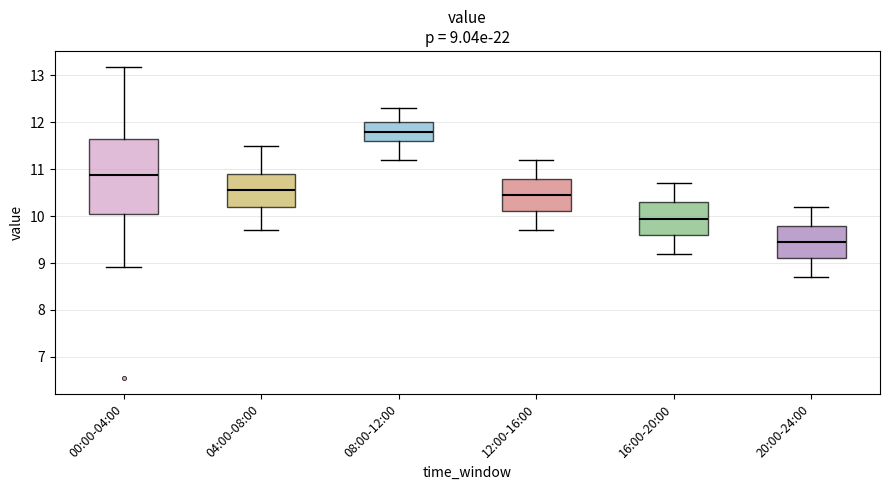

Which box has the lowest median line?

20:00-24:00